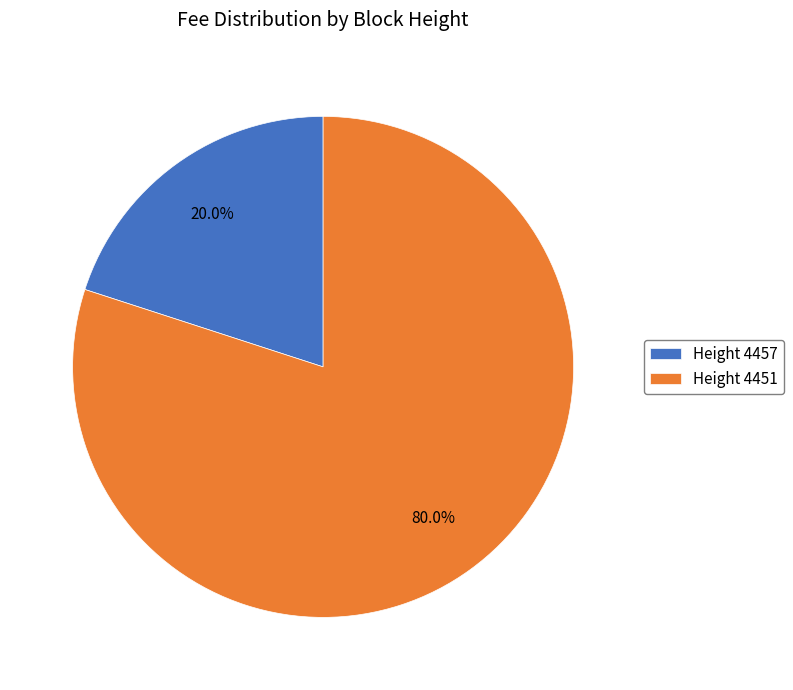

What is the largest slice in the pie chart?

Height 4451